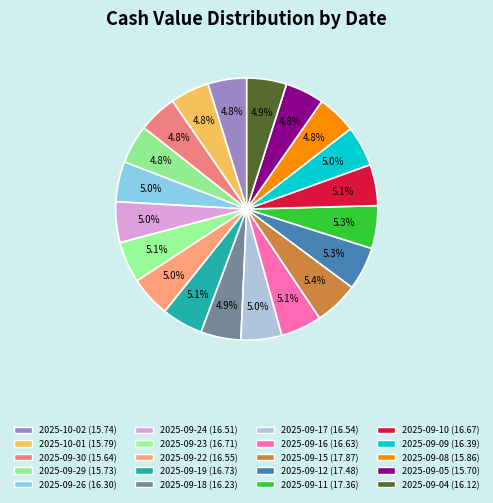

Is it true that 2025-09-29 is 16% of the pie?

False